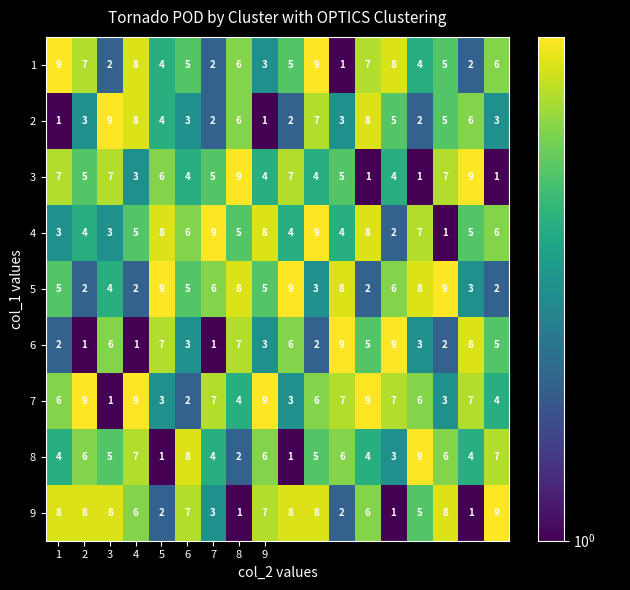

Count the 2 values in the range 2 to 6.

12